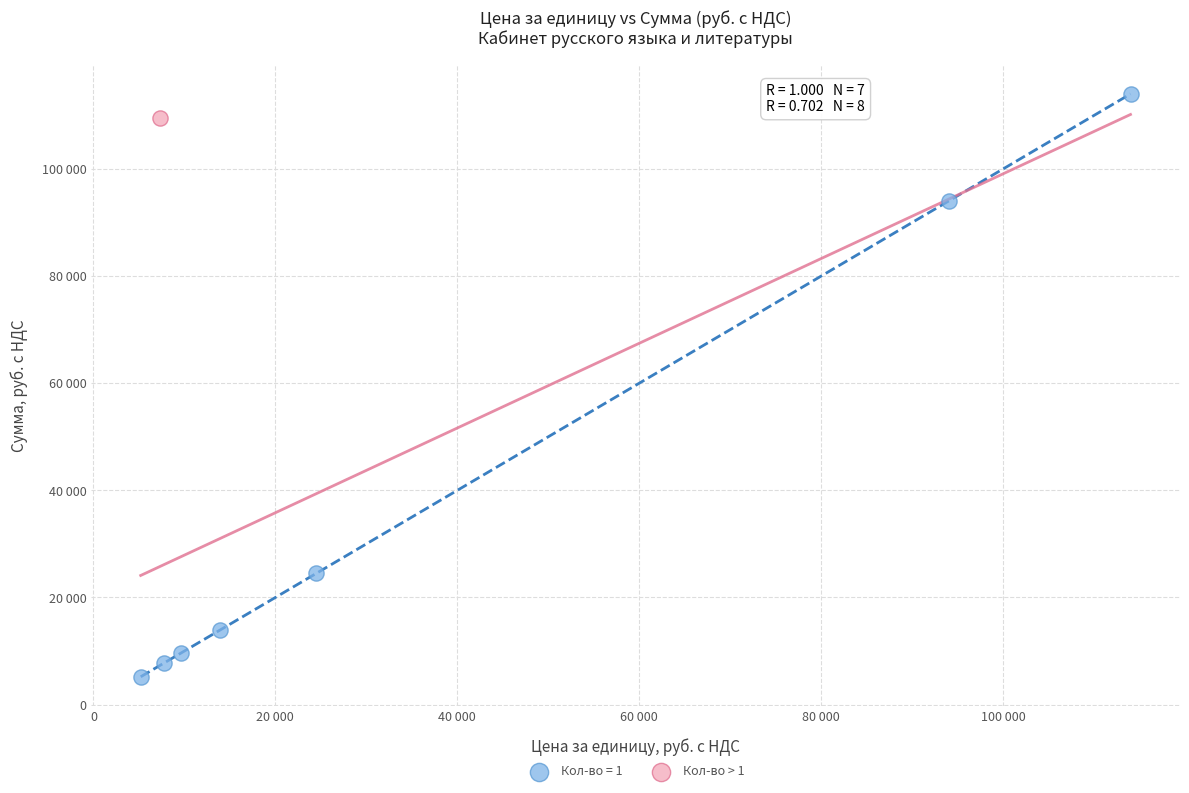

What are all the series names shown in the legend?

Кол-во = 1, Кол-во > 1